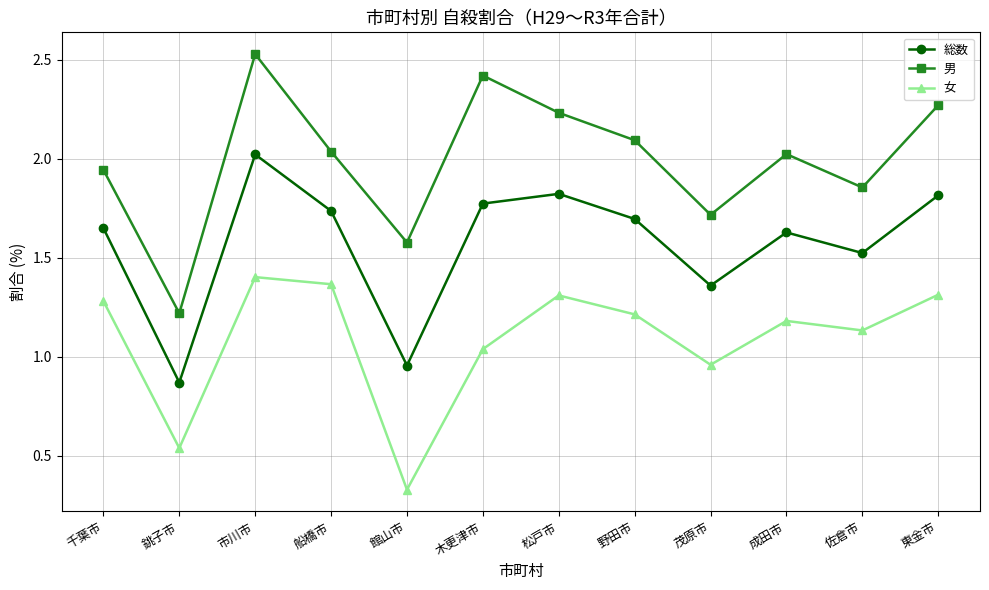

What is the label of the 2nd point from the right?

佐倉市